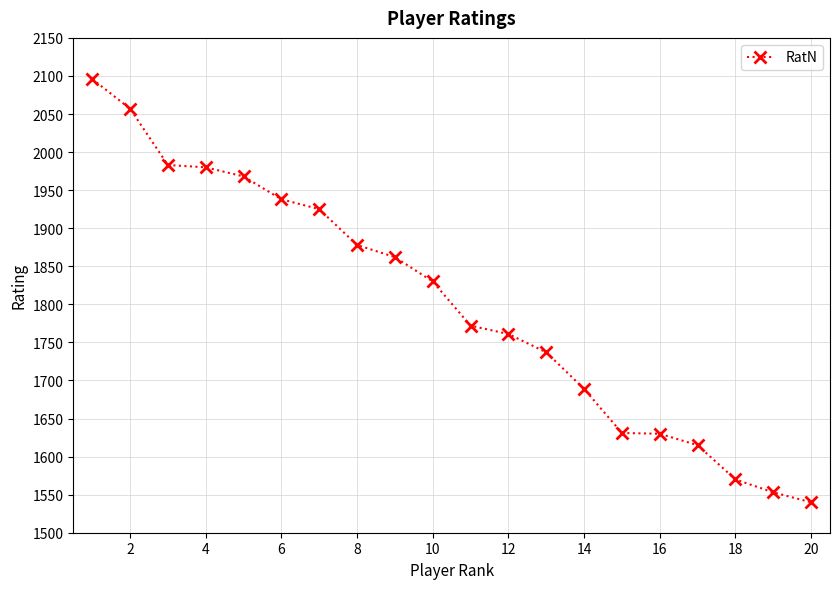

What is the minimum value shown in the chart?

1540